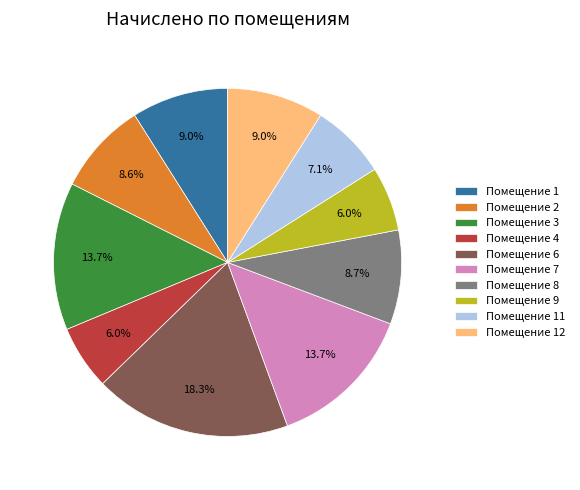

What is the largest slice in the pie chart?

Помещение 6